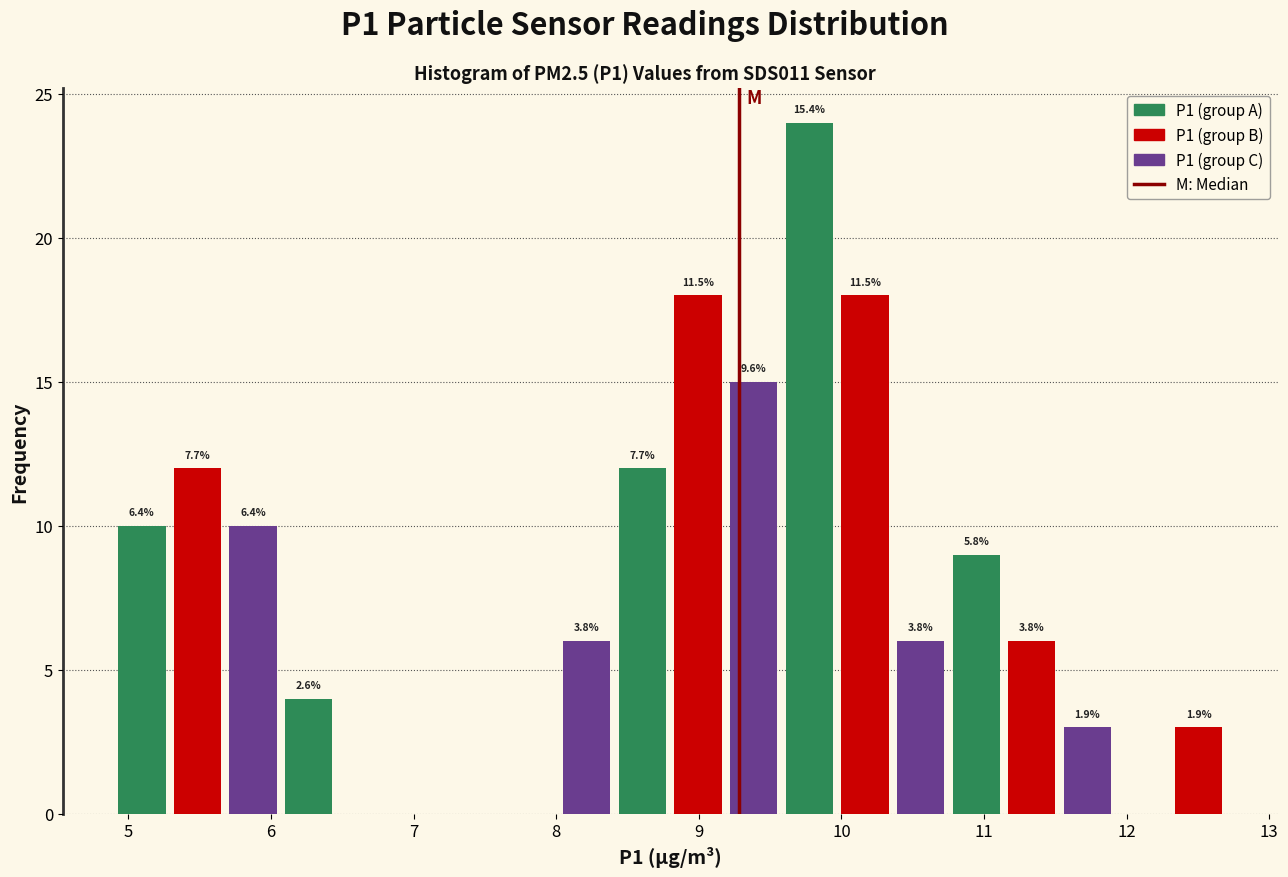

Around what value on the x-axis is the tallest bar? Give the approximate position of its centre, as read against the axis.

9.8